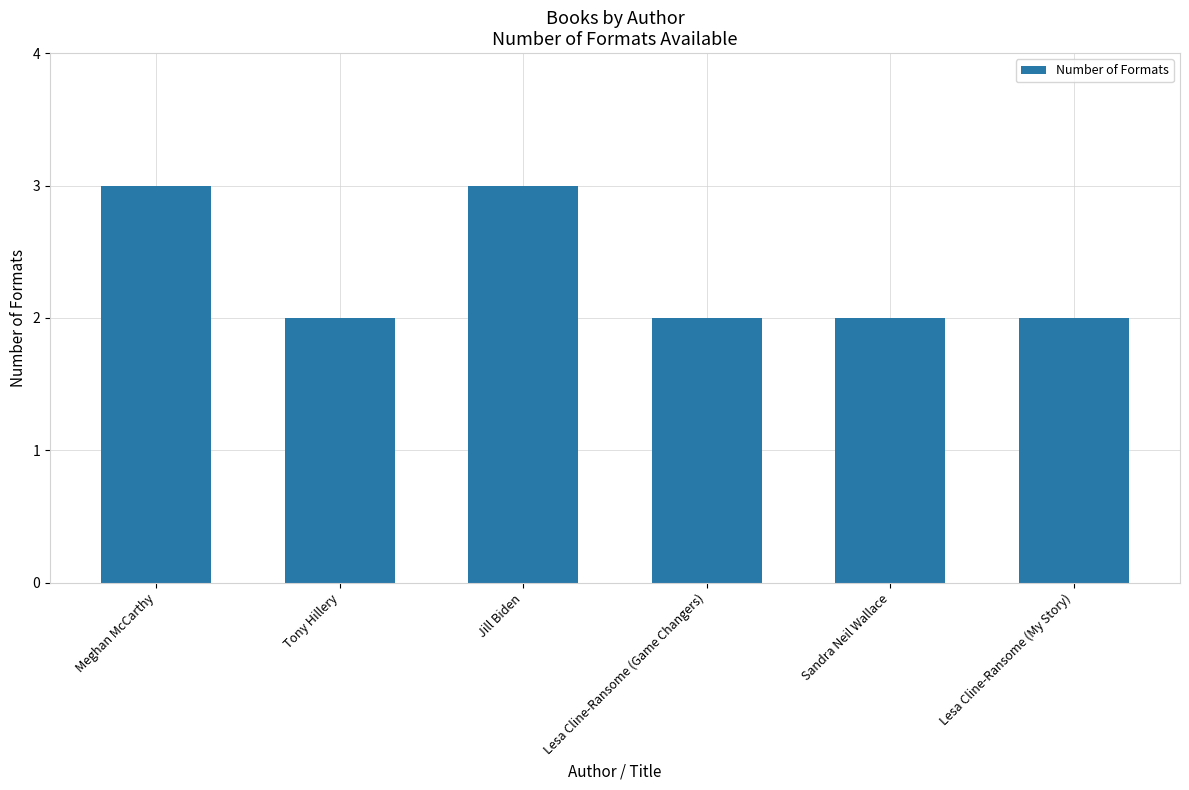

What value does the data have at Lesa Cline-Ransome (My Story)?

2